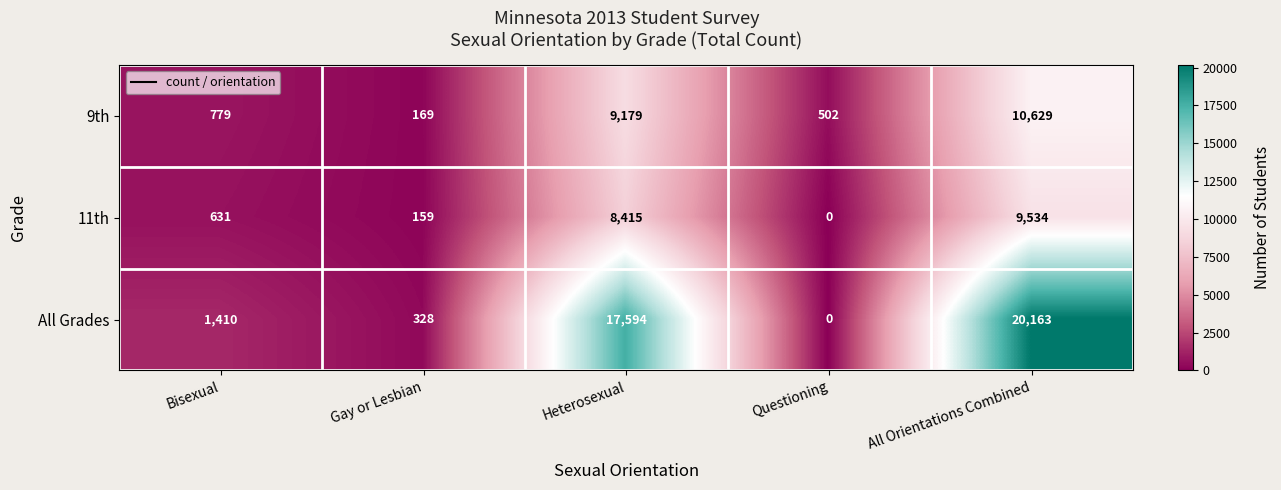

Reading left to right, transcribe all the data shown in this chart.

9th: Bisexual=779	Gay or Lesbian=169	Heterosexual=9179	Questioning=502	All Orientations Combined=10629
11th: Bisexual=631	Gay or Lesbian=159	Heterosexual=8415	Questioning=0	All Orientations Combined=9534
All Grades: Bisexual=1410	Gay or Lesbian=328	Heterosexual=17594	Questioning=0	All Orientations Combined=20163